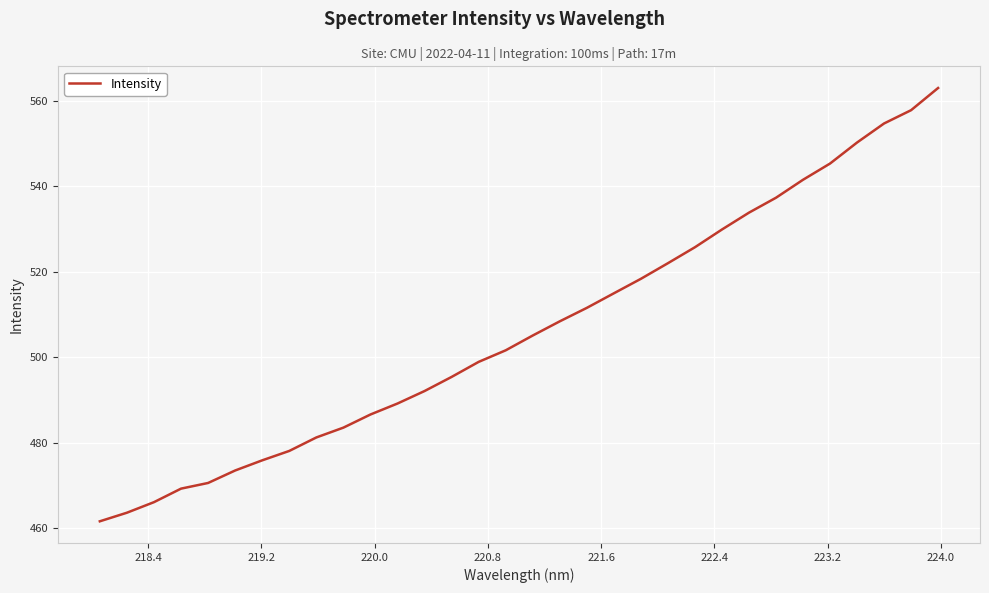

What is the difference between the maximum and minimum values?

101.2